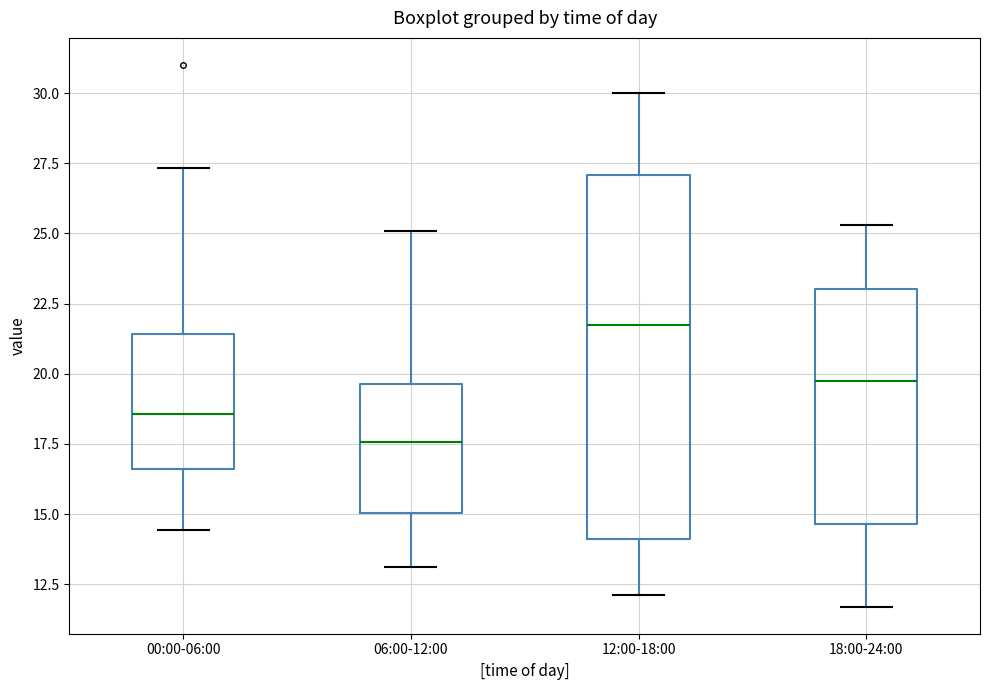

Which box is the tallest, from its lower edge to its upper edge?

12:00-18:00